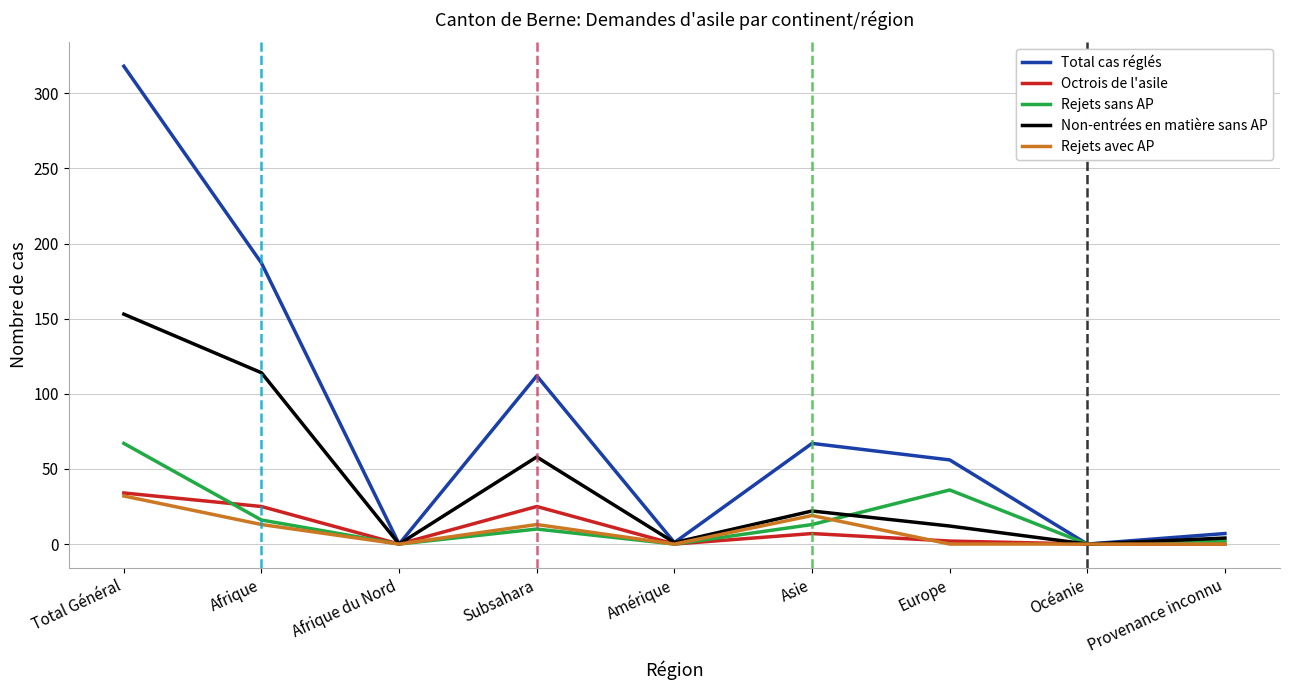

What position from the right is Amérique?

5